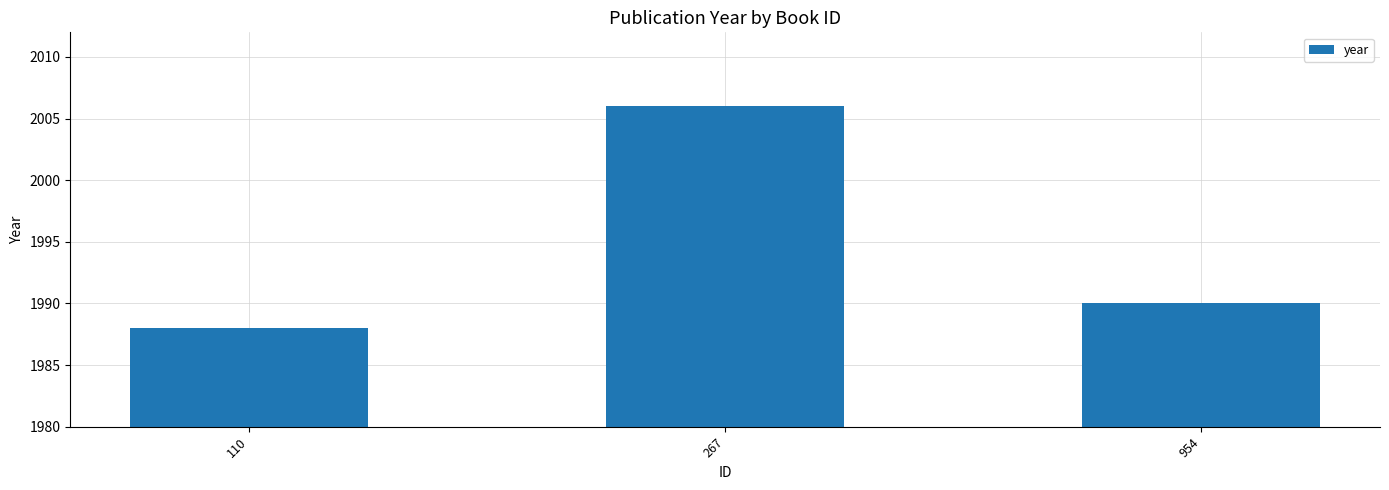

What is the difference between the maximum and minimum values?

18